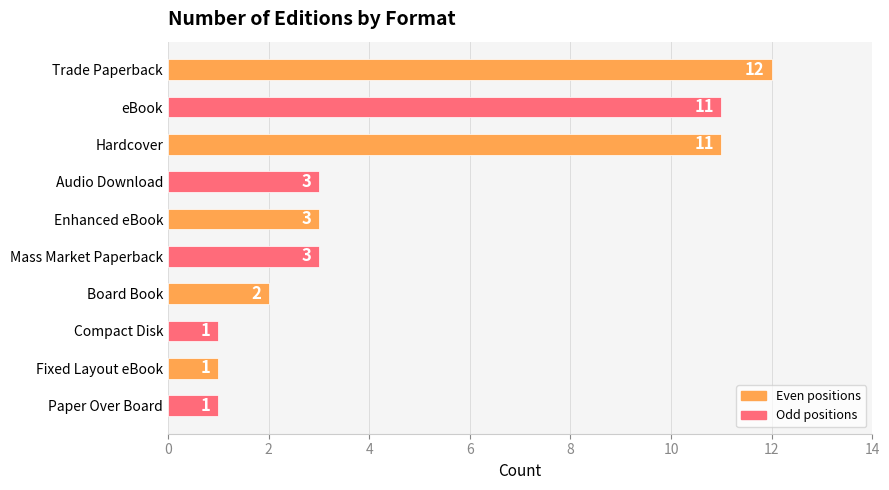

The chart shows a value of 2 at eBook. True or false?

False